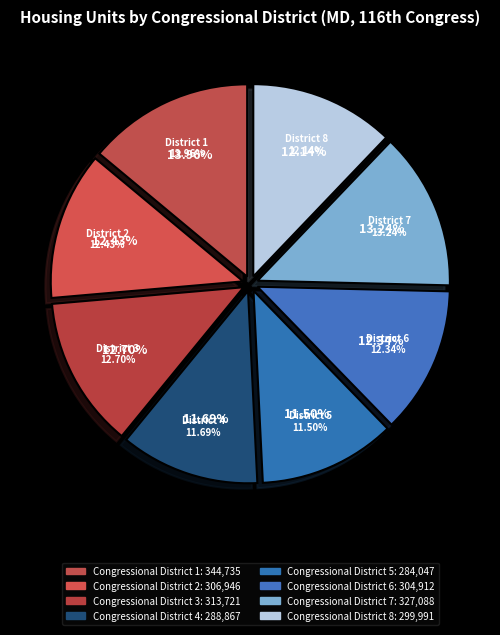

Is it true that Congressional District 2 is 6% of the pie?

False